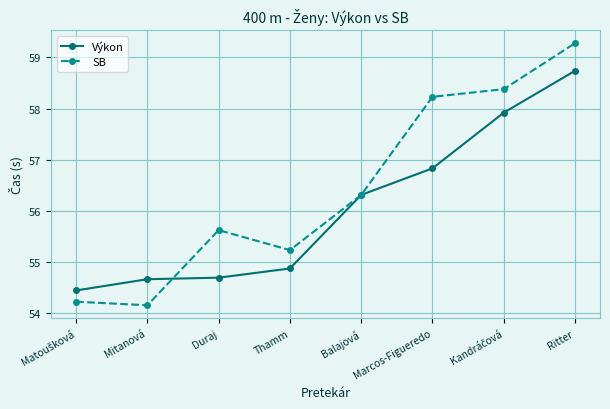

True or false: SB has more than 2 points higher than both neighbors.

False